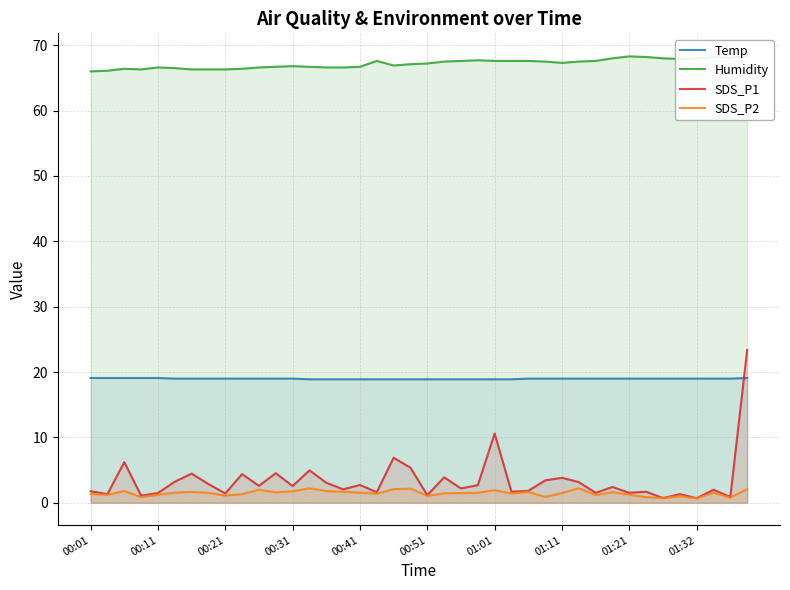

What are all the series names shown in the legend?

Temp, Humidity, SDS_P1, SDS_P2